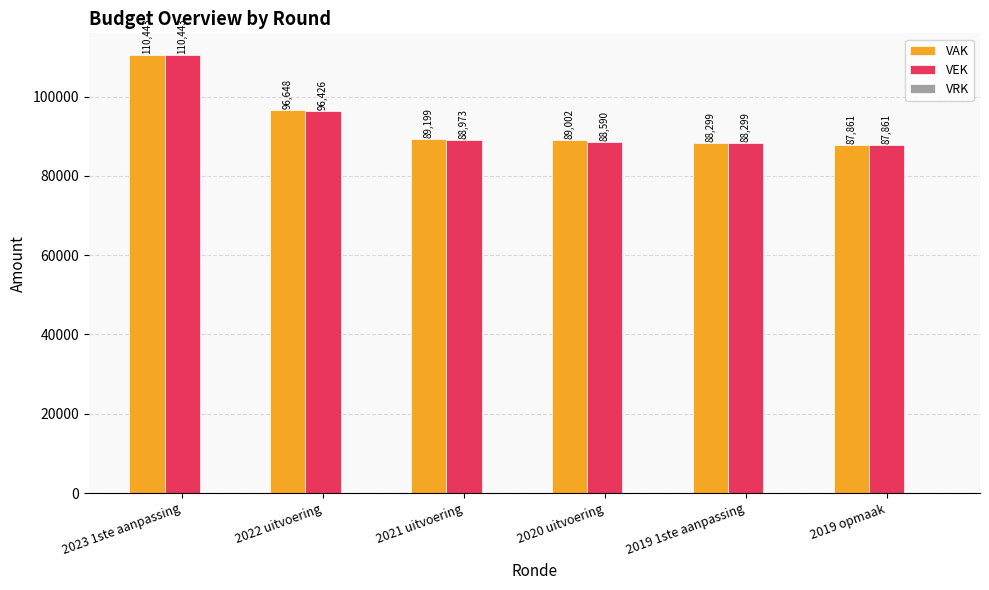

How many bars are there in each group?

2